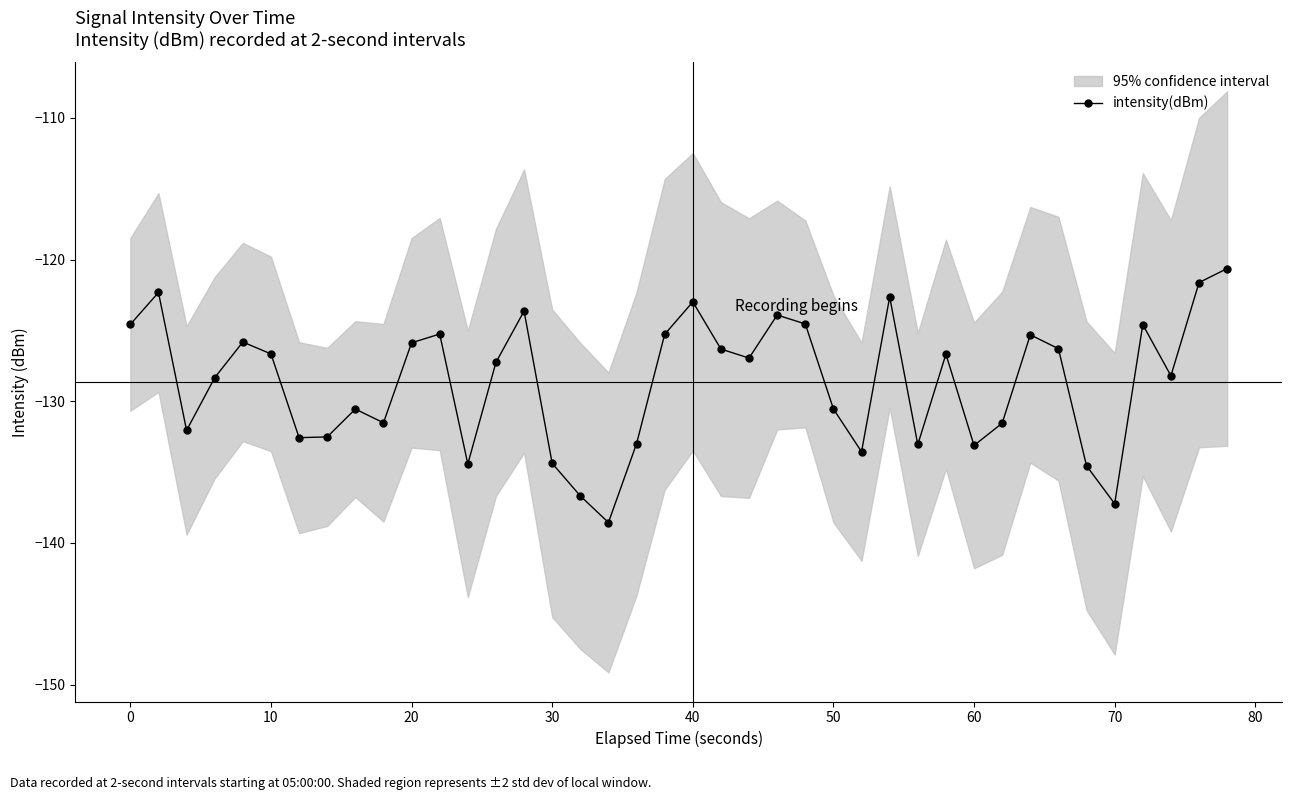

What is the maximum value for intensity(dBm)?

-120.6